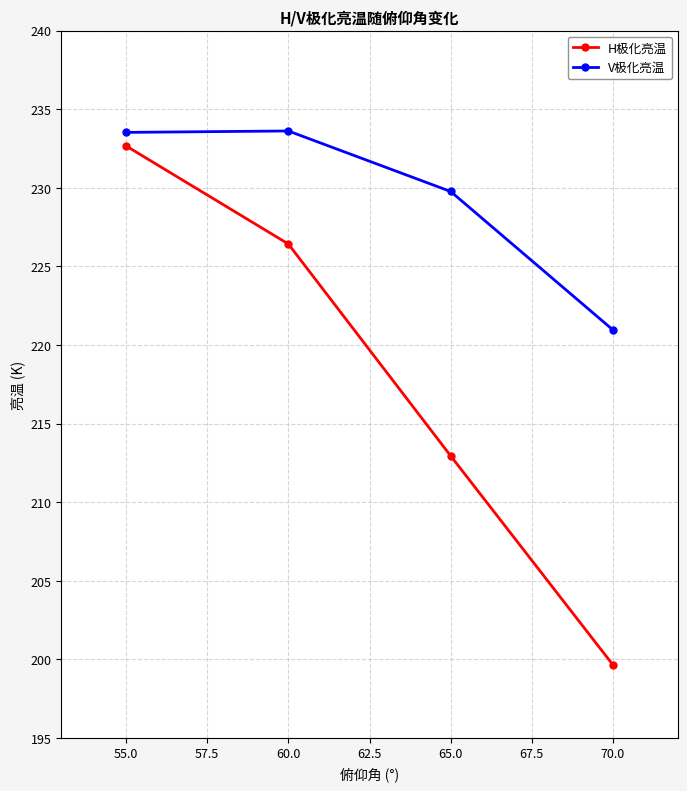

What is the sum of all H极化亮温 values?

871.7